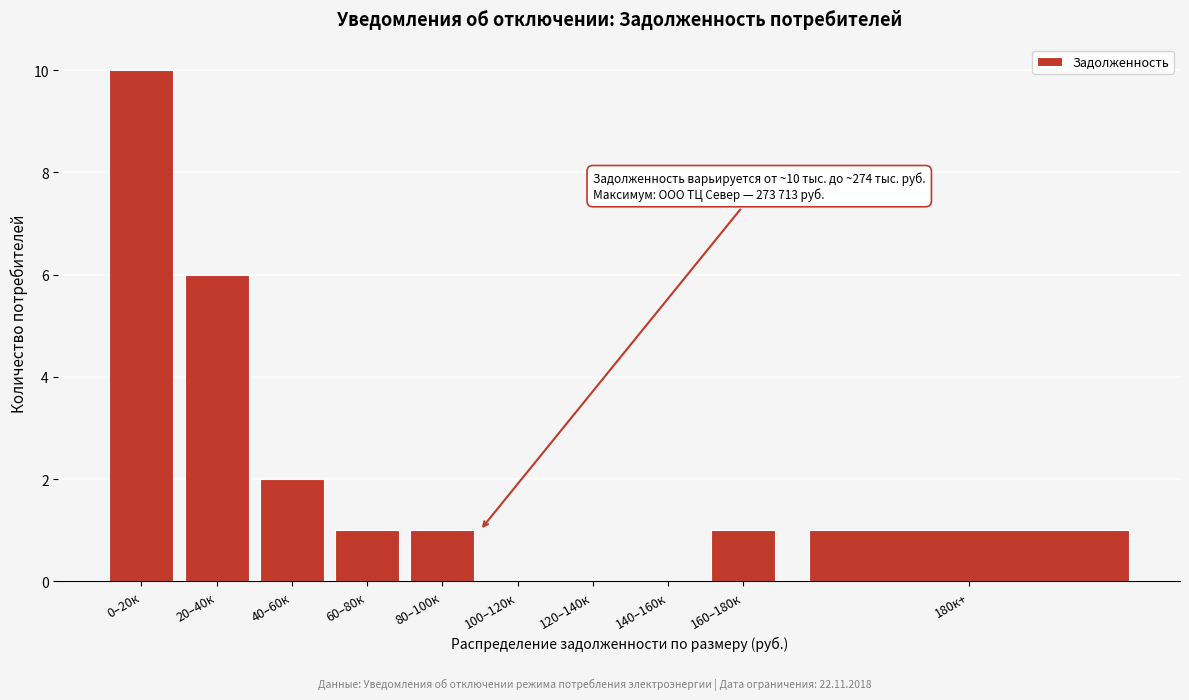

Reading left to right, extract all data points from this chart.

0–20к=10	20–40к=6	40–60к=2	60–80к=1	80–100к=1	100–120к=0	120–140к=0	140–160к=0	160–180к=1	180к+=1